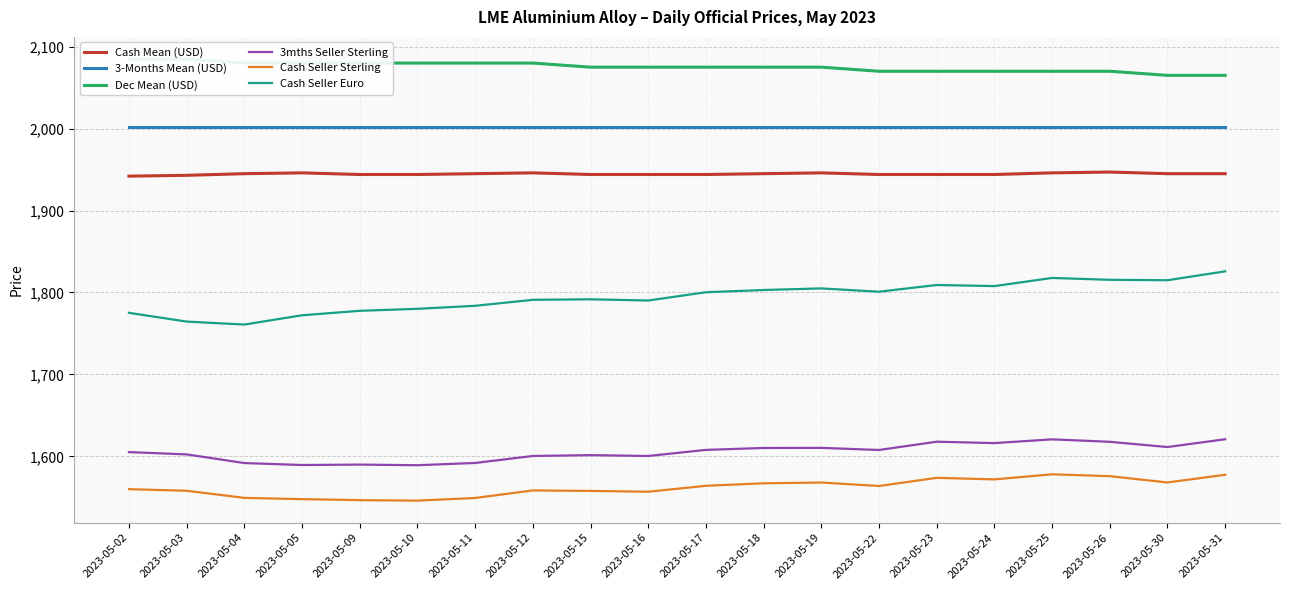

Reading left to right, what are all the values shown in this chart?

Cash Mean (USD): 2023-05-02=1942.0	2023-05-03=1943.0	2023-05-04=1945.0	2023-05-05=1946.0	2023-05-09=1944.0	2023-05-10=1944.0	2023-05-11=1945.0	2023-05-12=1946.0	2023-05-15=1944.0	2023-05-16=1944.0	2023-05-17=1944.0	2023-05-18=1945.0	2023-05-19=1946.0	2023-05-22=1944.0	2023-05-23=1944.0	2023-05-24=1944.0	2023-05-25=1946.0	2023-05-26=1947.0	2023-05-30=1945.0	2023-05-31=1945.0
3-Months Mean (USD): 2023-05-02=2002.0	2023-05-03=2002.0	2023-05-04=2002.0	2023-05-05=2002.0	2023-05-09=2002.0	2023-05-10=2002.0	2023-05-11=2002.0	2023-05-12=2002.0	2023-05-15=2002.0	2023-05-16=2002.0	2023-05-17=2002.0	2023-05-18=2002.0	2023-05-19=2002.0	2023-05-22=2002.0	2023-05-23=2002.0	2023-05-24=2002.0	2023-05-25=2002.0	2023-05-26=2002.0	2023-05-30=2002.0	2023-05-31=2002.0
Dec Mean (USD): 2023-05-02=2085.0	2023-05-03=2085.0	2023-05-04=2080.0	2023-05-05=2080.0	2023-05-09=2080.0	2023-05-10=2080.0	2023-05-11=2080.0	2023-05-12=2080.0	2023-05-15=2075.0	2023-05-16=2075.0	2023-05-17=2075.0	2023-05-18=2075.0	2023-05-19=2075.0	2023-05-22=2070.0	2023-05-23=2070.0	2023-05-24=2070.0	2023-05-25=2070.0	2023-05-26=2070.0	2023-05-30=2065.0	2023-05-31=2065.0
3mths Seller Sterling: 2023-05-02=1605.2	2023-05-03=1602.4	2023-05-04=1591.8	2023-05-05=1589.5	2023-05-09=1590.0	2023-05-10=1589.2	2023-05-11=1592.0	2023-05-12=1600.5	2023-05-15=1601.5	2023-05-16=1600.5	2023-05-17=1607.9	2023-05-18=1610.2	2023-05-19=1610.4	2023-05-22=1607.8	2023-05-23=1617.9	2023-05-24=1616.2	2023-05-25=1620.8	2023-05-26=1617.8	2023-05-30=1611.4	2023-05-31=1620.9
Cash Seller Sterling: 2023-05-02=1560.0	2023-05-03=1558.0	2023-05-04=1549.3	2023-05-05=1547.8	2023-05-09=1546.6	2023-05-10=1546.0	2023-05-11=1549.2	2023-05-12=1558.4	2023-05-15=1557.8	2023-05-16=1556.8	2023-05-17=1564.1	2023-05-18=1567.2	2023-05-19=1568.1	2023-05-22=1563.8	2023-05-23=1573.8	2023-05-24=1571.9	2023-05-25=1578.1	2023-05-26=1575.8	2023-05-30=1568.2	2023-05-31=1577.5
Cash Seller Euro: 2023-05-02=1775.2	2023-05-03=1764.5	2023-05-04=1760.9	2023-05-05=1772.2	2023-05-09=1777.6	2023-05-10=1780.1	2023-05-11=1783.8	2023-05-12=1791.1	2023-05-15=1791.7	2023-05-16=1790.2	2023-05-17=1800.3	2023-05-18=1803.0	2023-05-19=1805.0	2023-05-22=1801.0	2023-05-23=1809.2	2023-05-24=1807.8	2023-05-25=1817.8	2023-05-26=1815.5	2023-05-30=1815.0	2023-05-31=1825.8